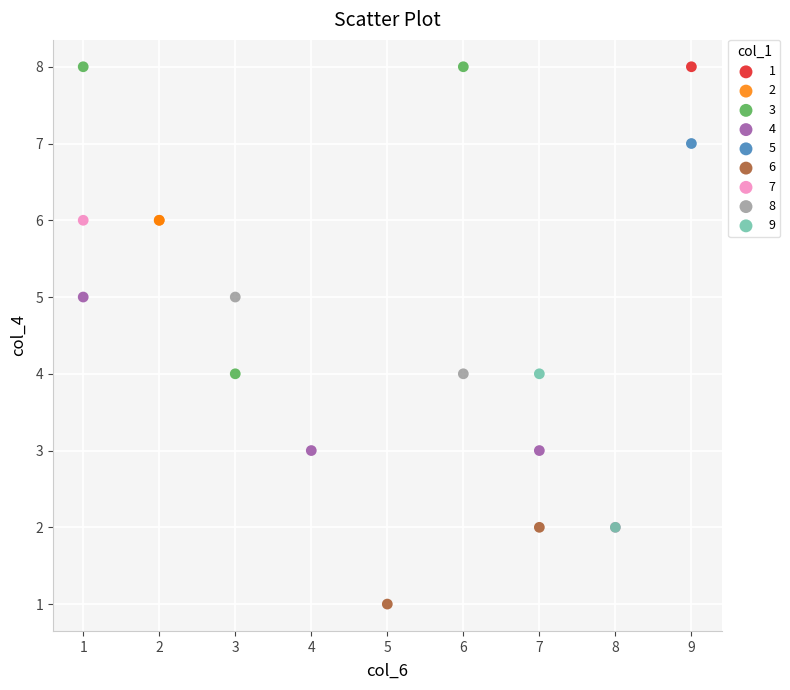

Which series contains the lowest Y value?

6